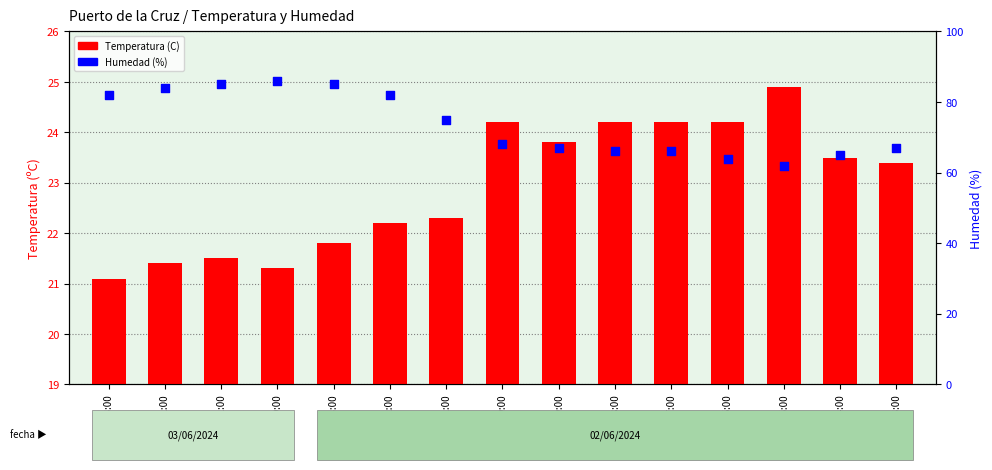

Which series has the widest spread of Y values?

Humedad (%)